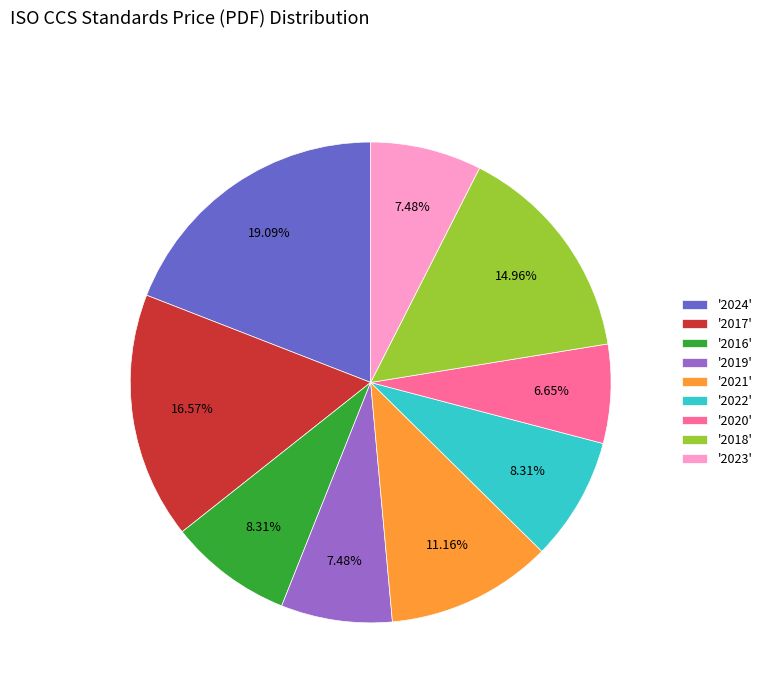

What is the ratio of the value at '2021' to the value at '2024'?

0.6